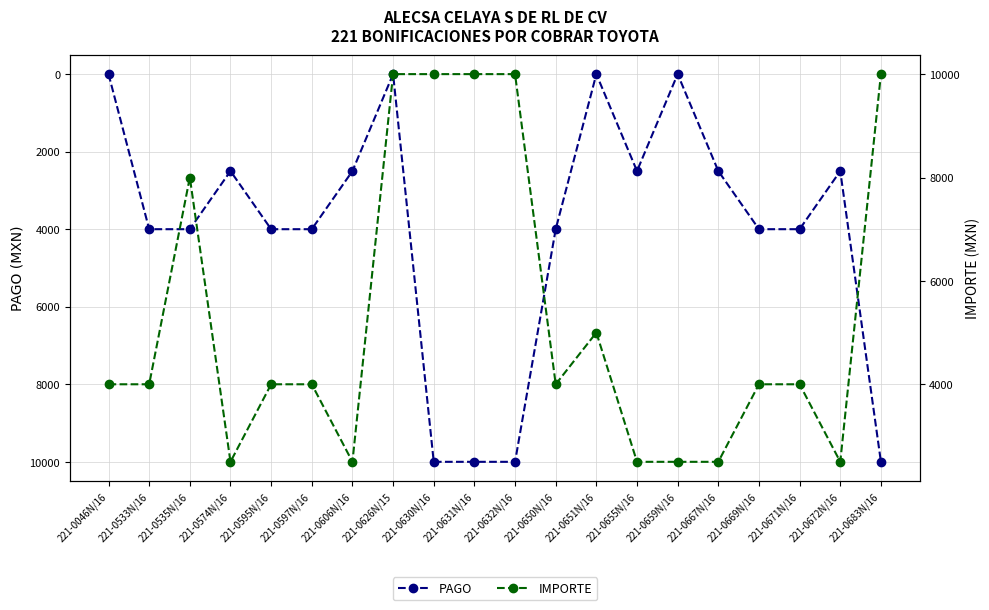

At which label does IMPORTE reach its peak?

221-0626N/15